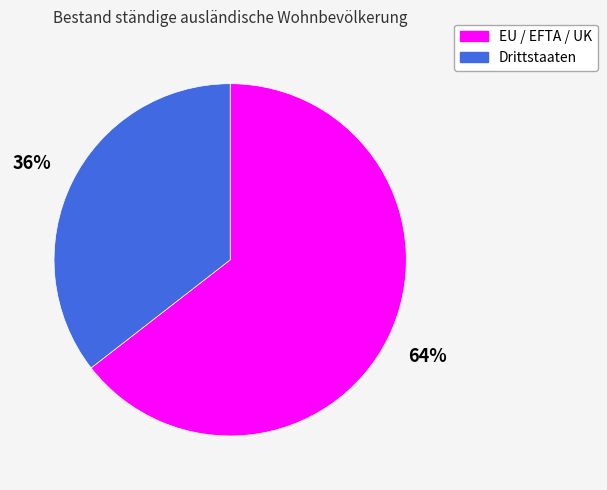

Rank the categories by value from highest to lowest.

EU / EFTA / UK, Drittstaaten